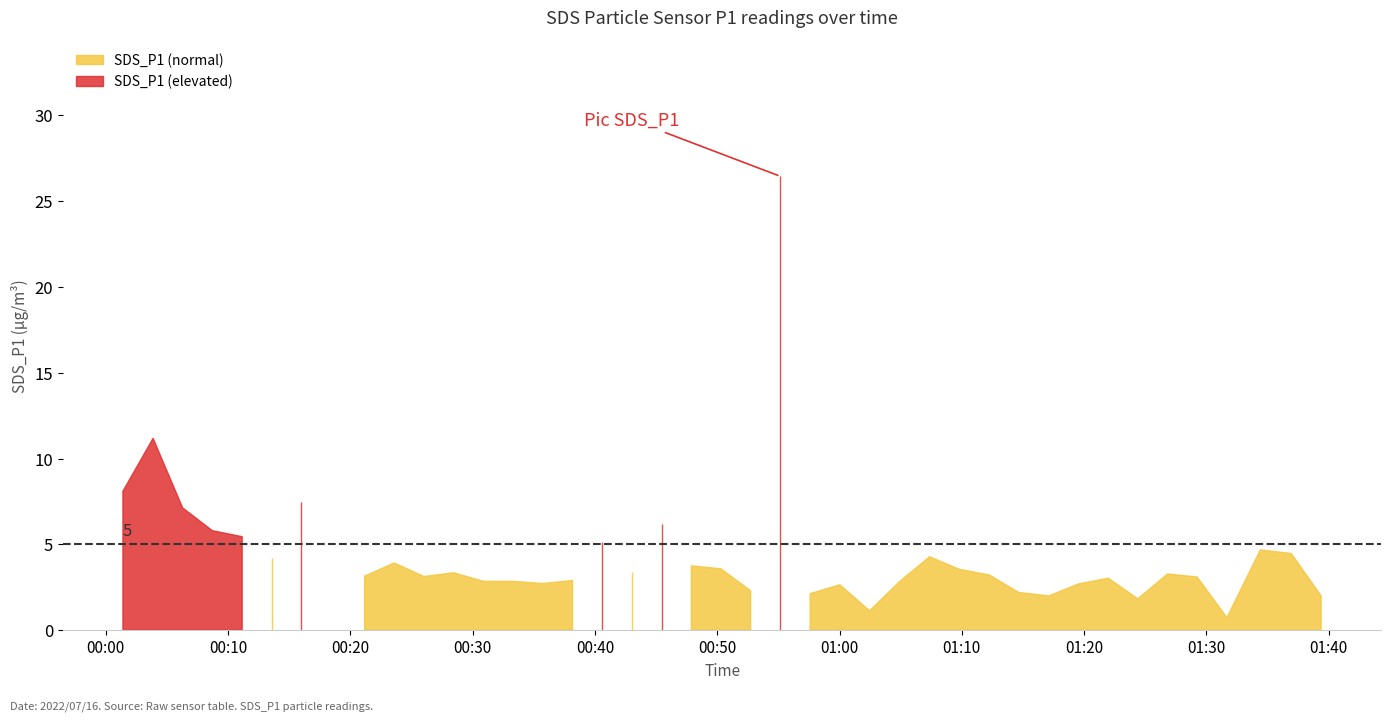

Rank the categories by value from highest to lowest.

2022/07/16 00:55:10, 2022/07/16 00:03:52, 2022/07/16 00:01:24, 2022/07/16 00:16:00, 2022/07/16 00:06:17, 2022/07/16 00:45:27, 2022/07/16 00:08:43, 2022/07/16 00:11:09, 2022/07/16 00:40:35, 2022/07/16 01:34:25, 2022/07/16 01:36:57, 2022/07/16 01:07:22, 2022/07/16 00:13:34, 2022/07/16 00:23:35, 2022/07/16 00:47:53, 2022/07/16 00:50:18, 2022/07/16 01:09:48, 2022/07/16 00:43:01, 2022/07/16 00:28:27, 2022/07/16 01:26:50, 2022/07/16 01:12:15, 2022/07/16 00:21:10, 2022/07/16 00:26:01, 2022/07/16 01:29:15, 2022/07/16 01:21:59, 2022/07/16 00:38:10, 2022/07/16 00:30:53, 2022/07/16 00:33:18, 2022/07/16 01:04:54, 2022/07/16 00:35:44, 2022/07/16 01:19:33, 2022/07/16 01:00:02, 2022/07/16 00:52:44, 2022/07/16 01:14:40, 2022/07/16 00:57:36, 2022/07/16 01:17:07, 2022/07/16 01:39:23, 2022/07/16 01:24:24, 2022/07/16 01:02:28, 2022/07/16 01:31:41